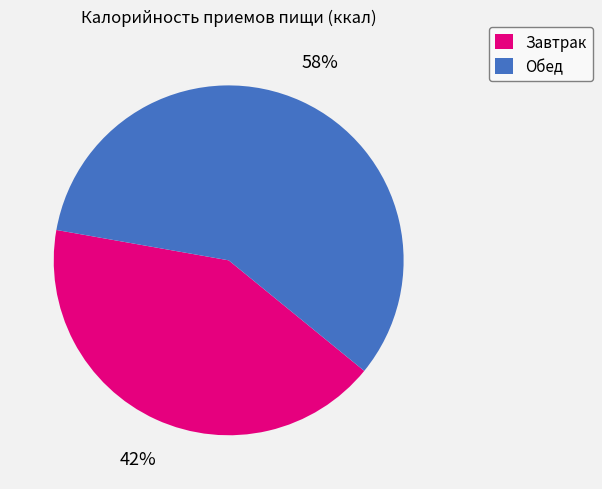

What is the smallest slice in the pie chart?

Завтрак